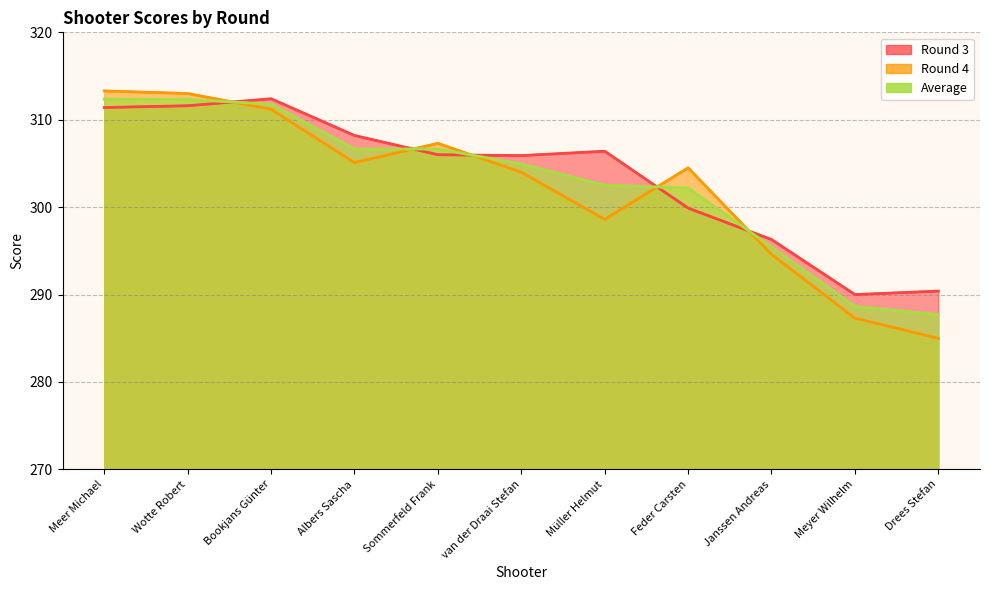

Between which two adjacent categories do Round 4 and Average first intersect?

Wotte Robert and Bookjans Günter